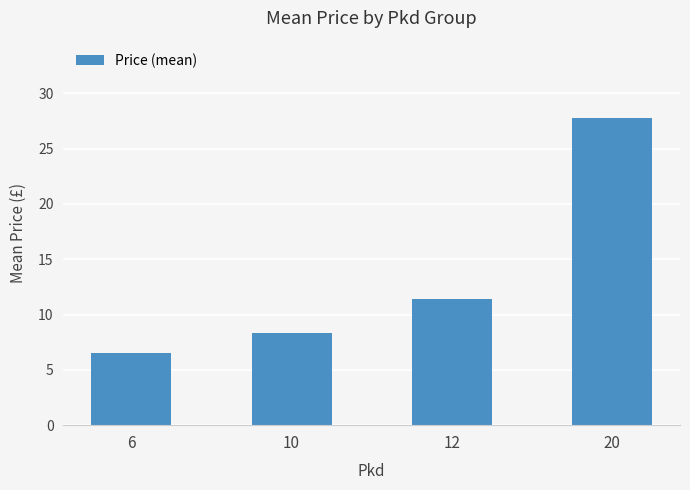

The value at 20 is 27.8. True or false?

True